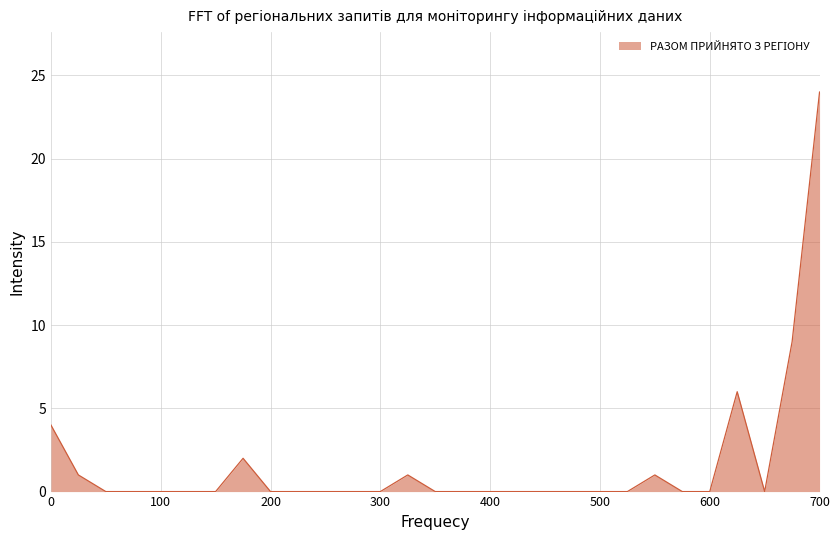

What is the maximum value shown in the chart?

24